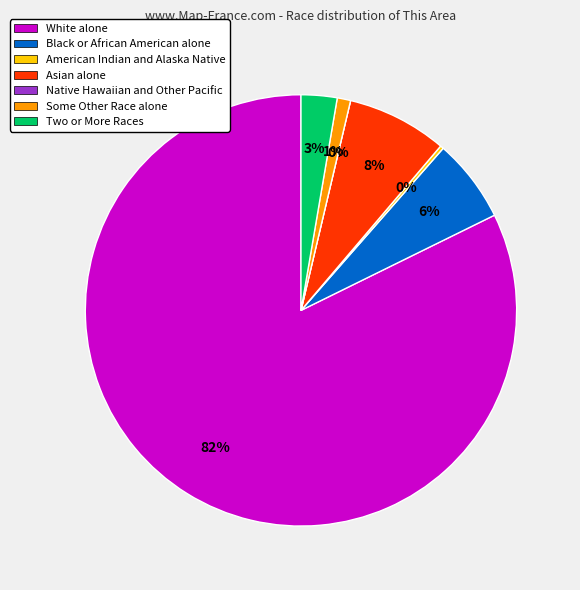

Does American Indian and Alaska Native represent more than half of the total?

No